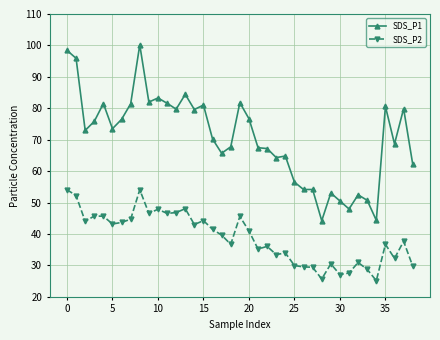

What is the value of the SDS_P1 point at the 14th from the left?

84.4